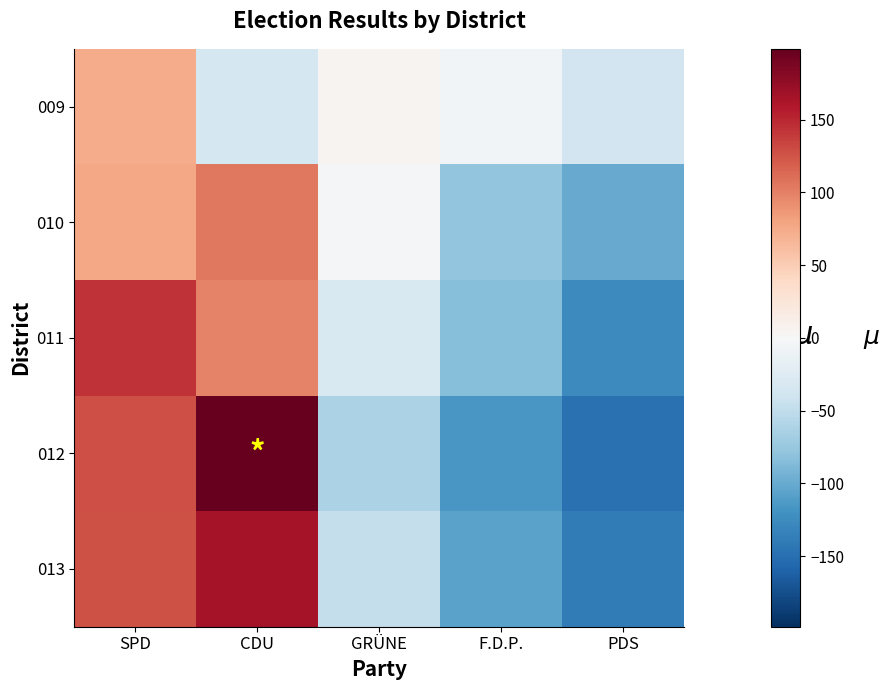

List the series in order of their overall mean, lowest first.

013, 012, 009, 011, 010